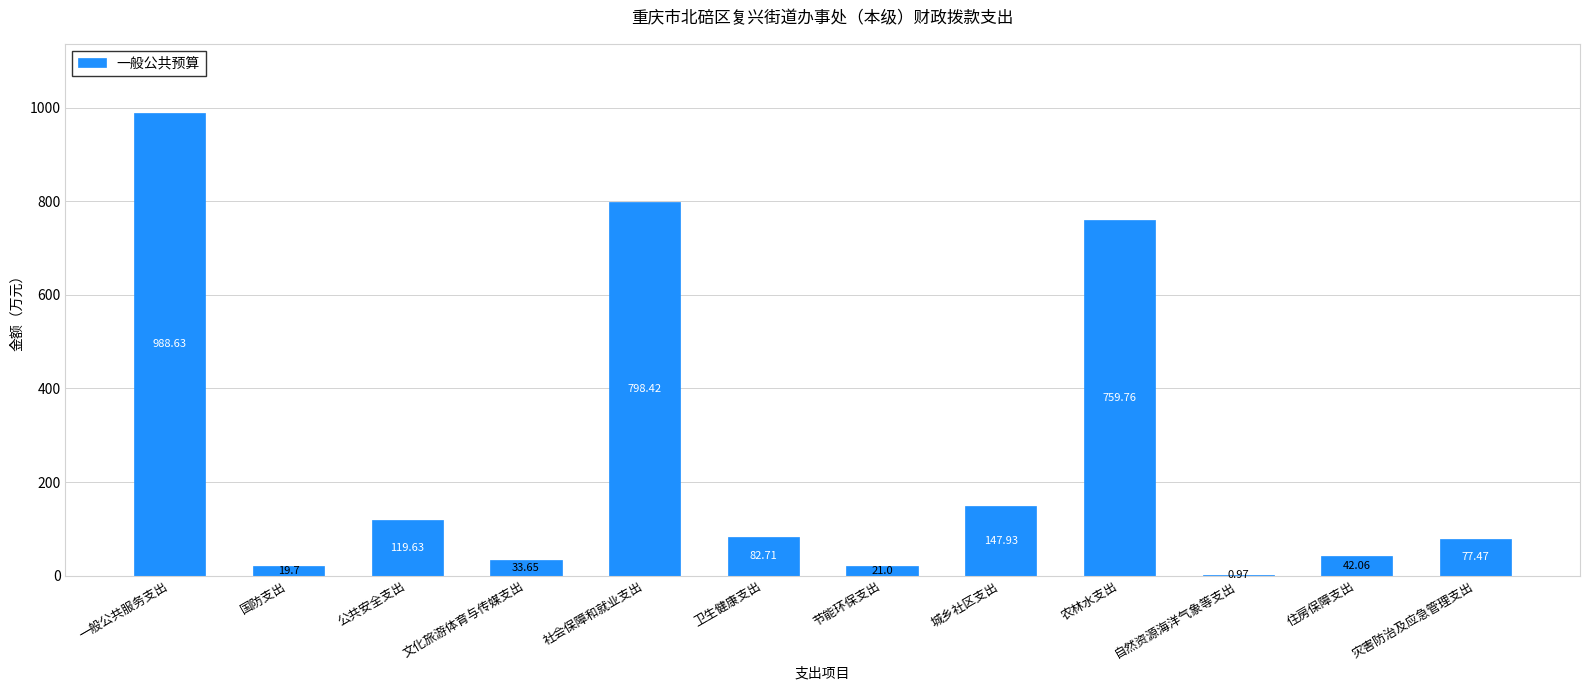

Count the number of values greater than 82.

6